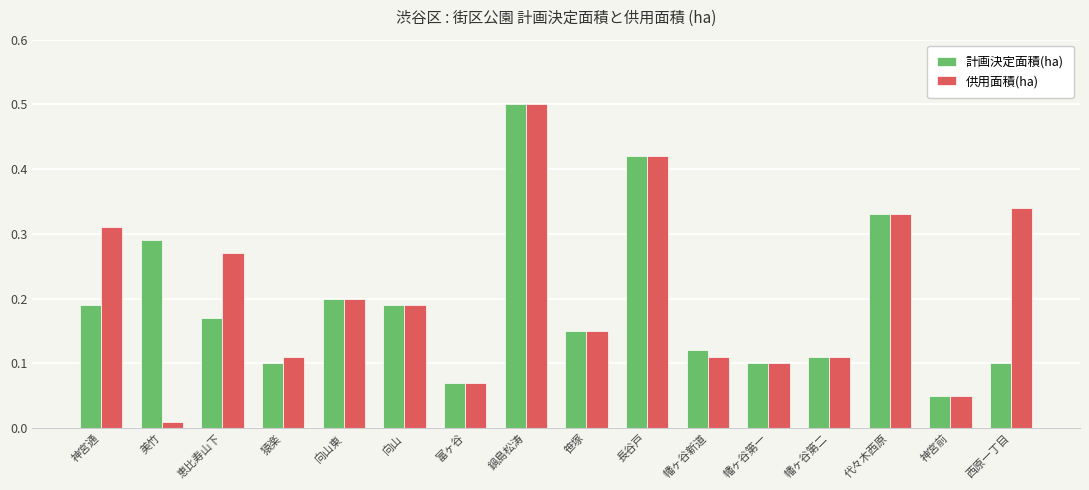

Where is 供用面積(ha) nearest to the value 0?

美竹